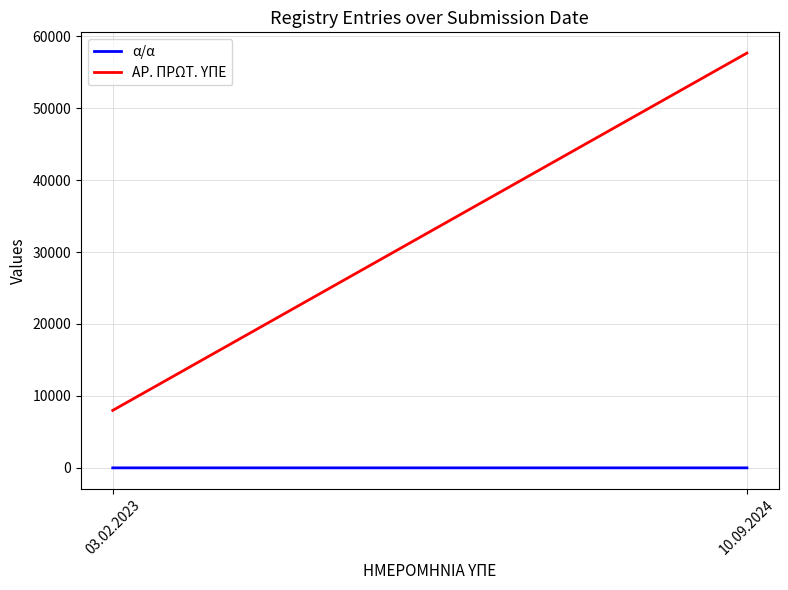

What position from the left is 03.02.2023?

1